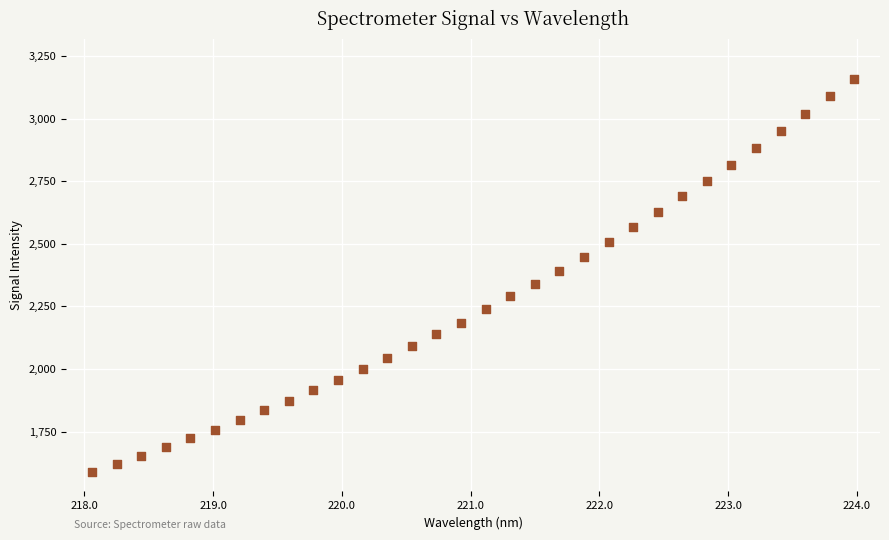

What is the range of X values (max minus min)?

5.9